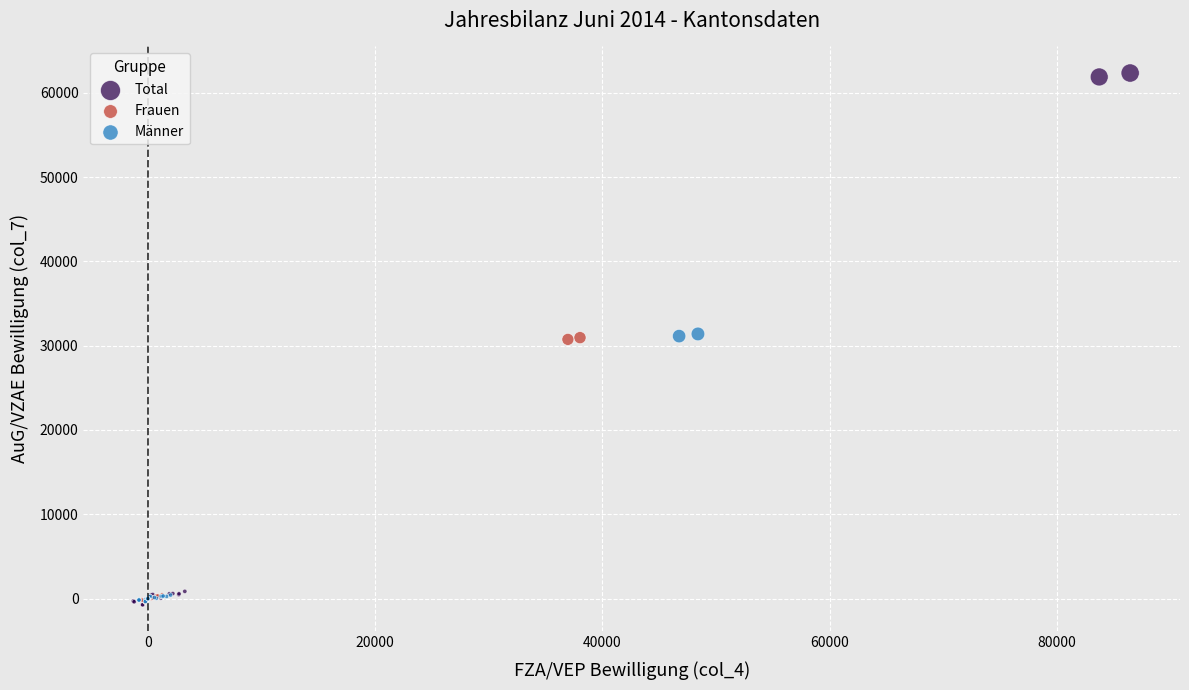

What are all the series names shown in the legend?

Total, Frauen, Männer